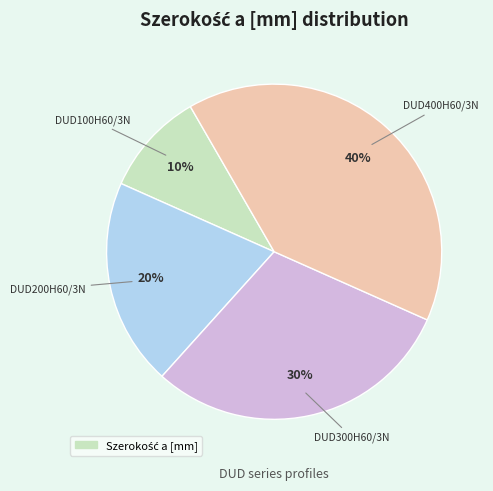

How many segments does this pie chart have?

4